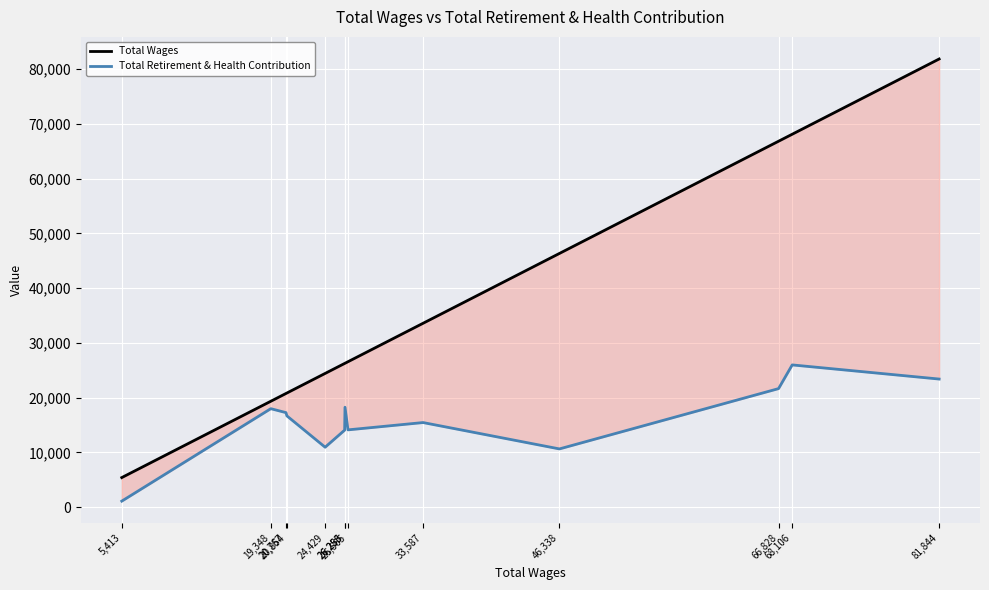

At which category does Total Retirement & Health Contribution reach its first local peak?

19,348